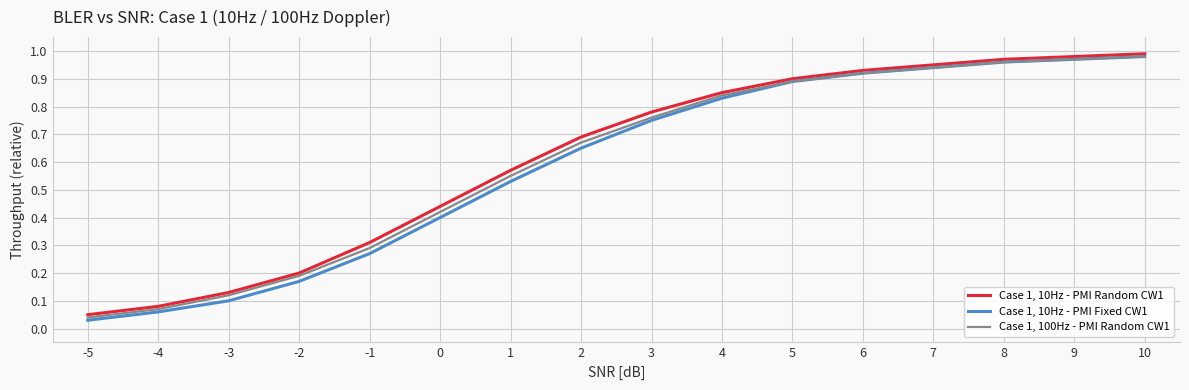

The Case 1, 100Hz - PMI Random CW1 series shows 0.6 at 4. True or false?

False